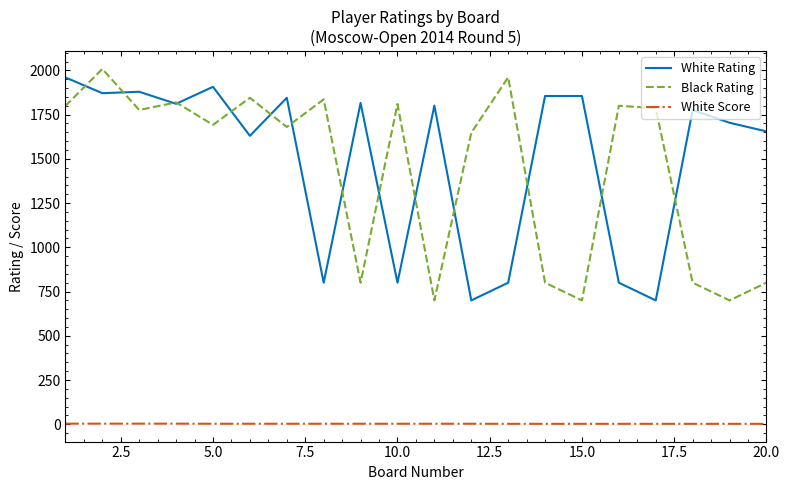

What is the minimum value for White Rating?

700.0